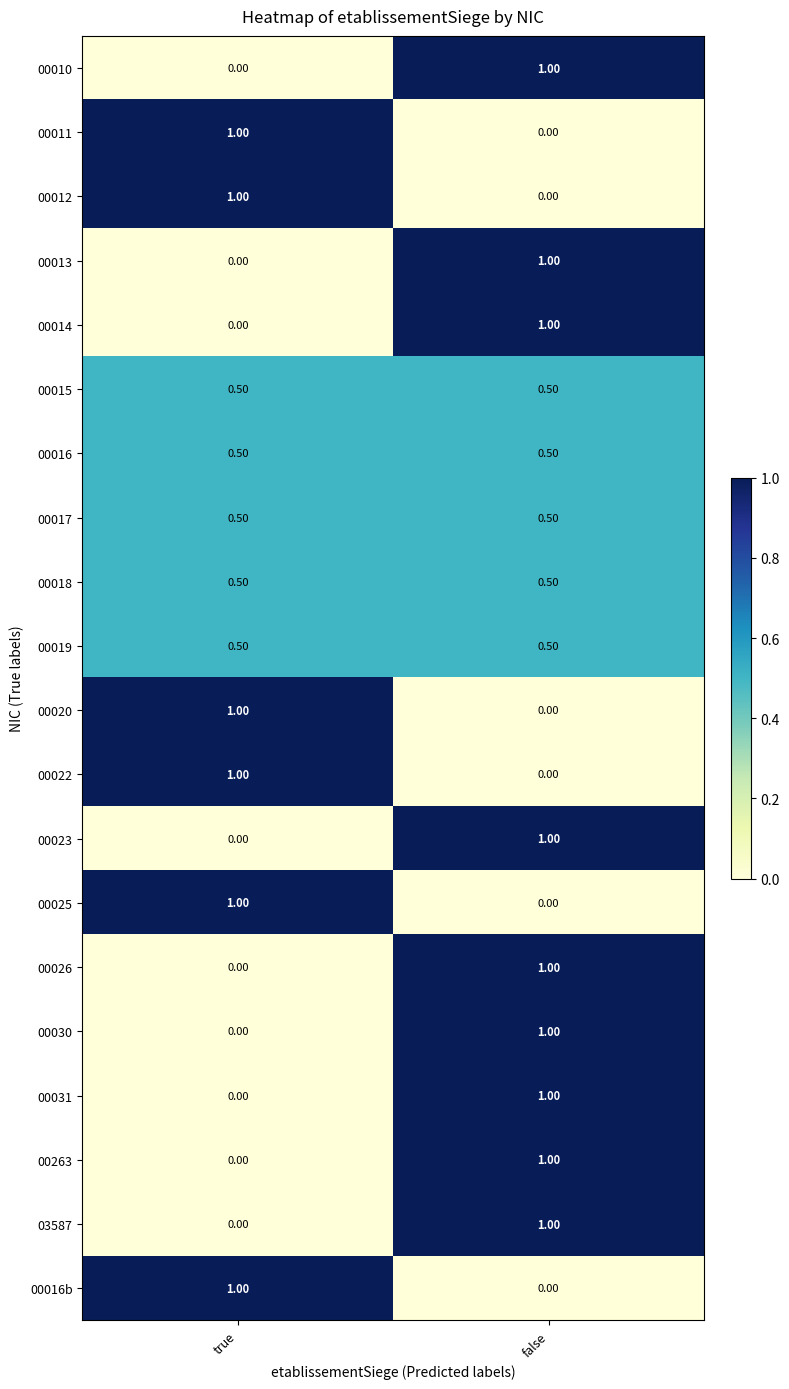

What is the spread (max minus min) of values at false?

1.0